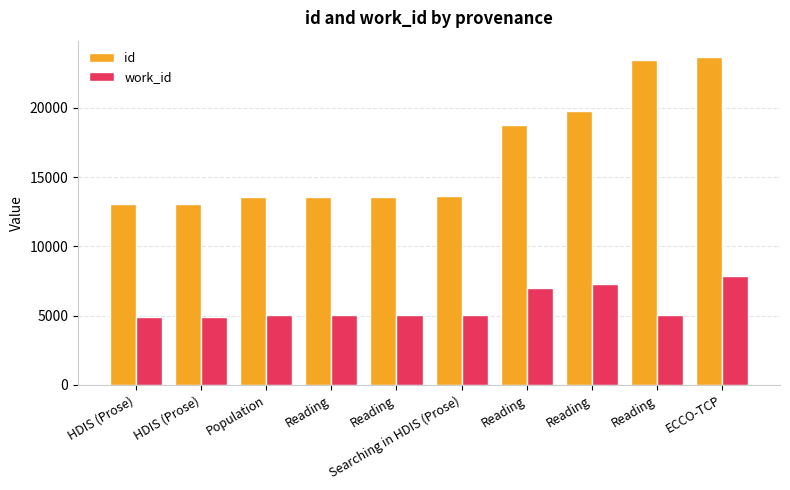

Rank the series by their maximum value, from highest to lowest.

id, work_id